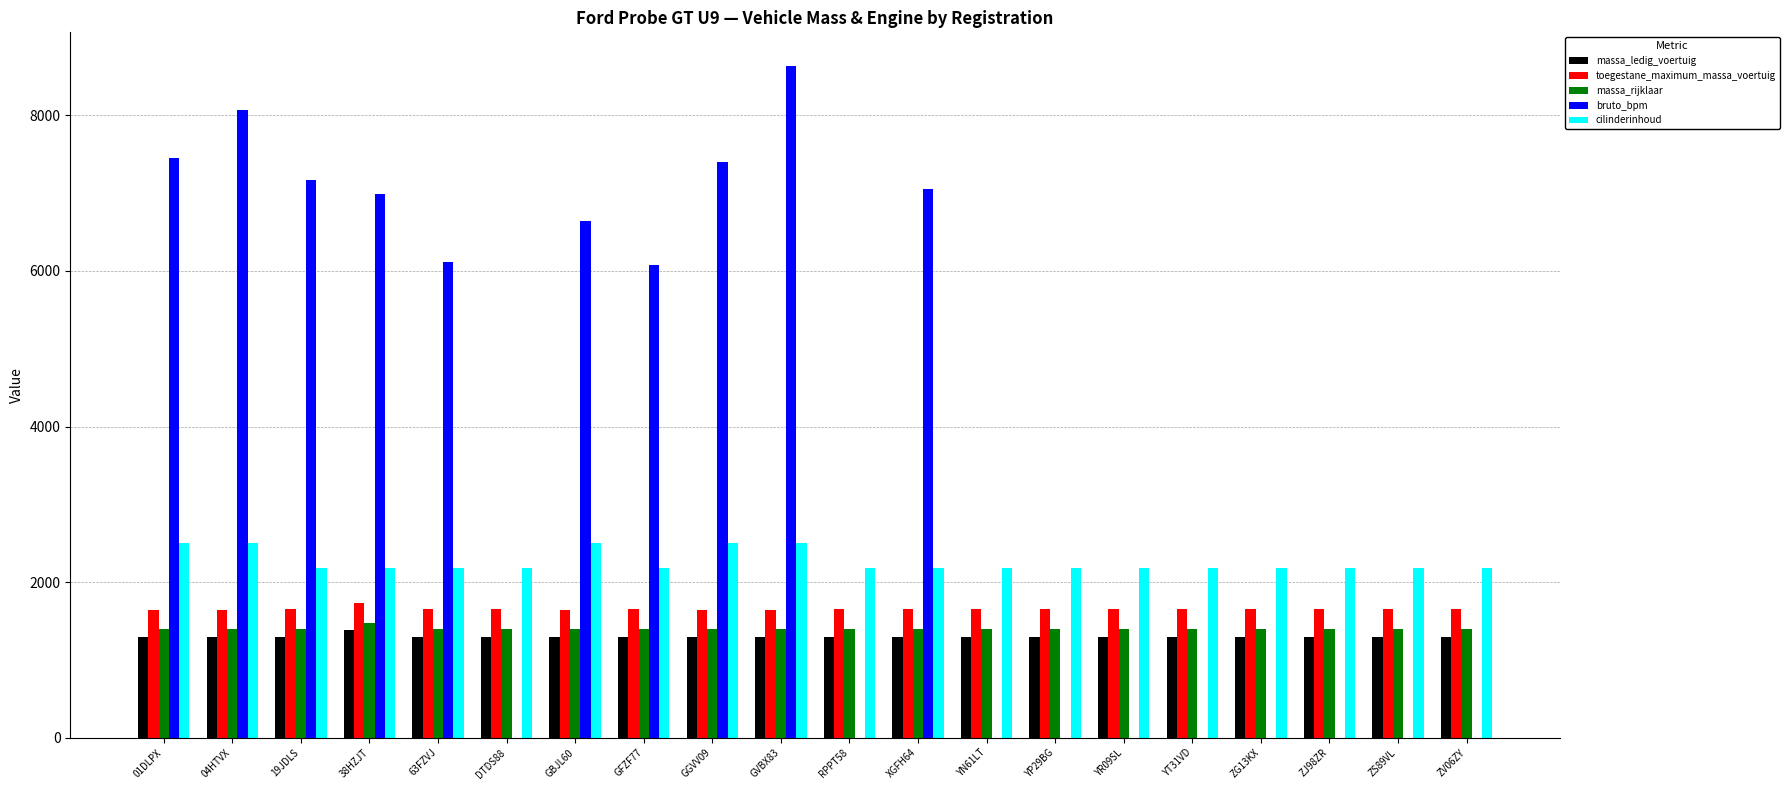

True or false: massa_ledig_voertuig has a value of 2394 at 38HZJT.

False